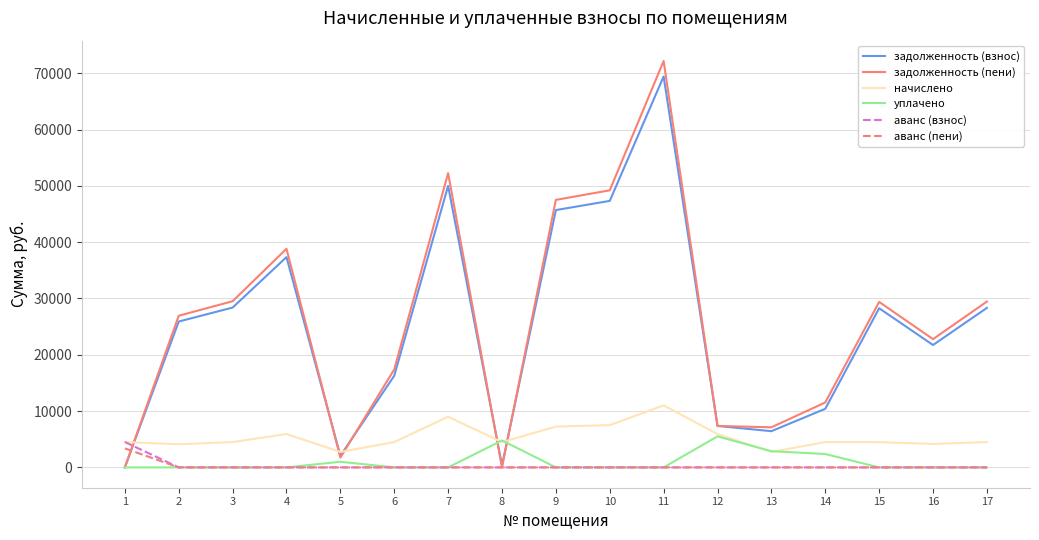

Does the chart display data point markers on the line(s)?

No